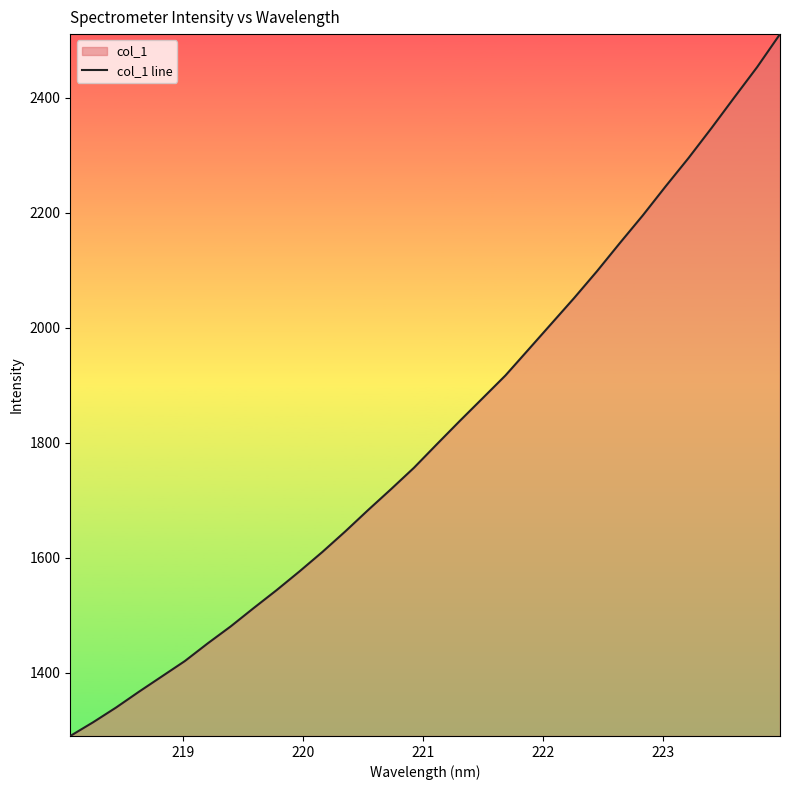

What is the greatest value displayed?

2510.4